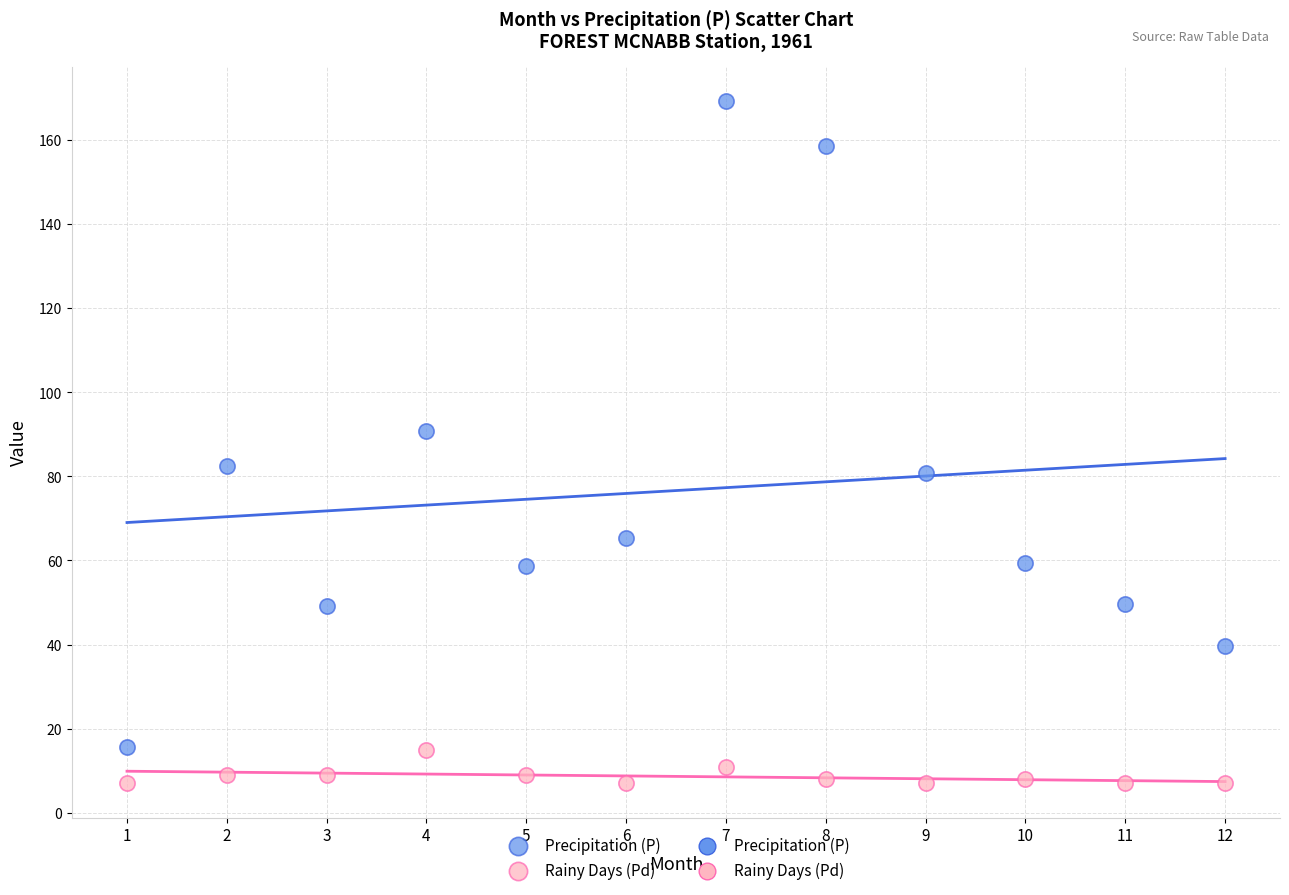

Across all data points, what is the range of Y values (max minus min)?

162.3